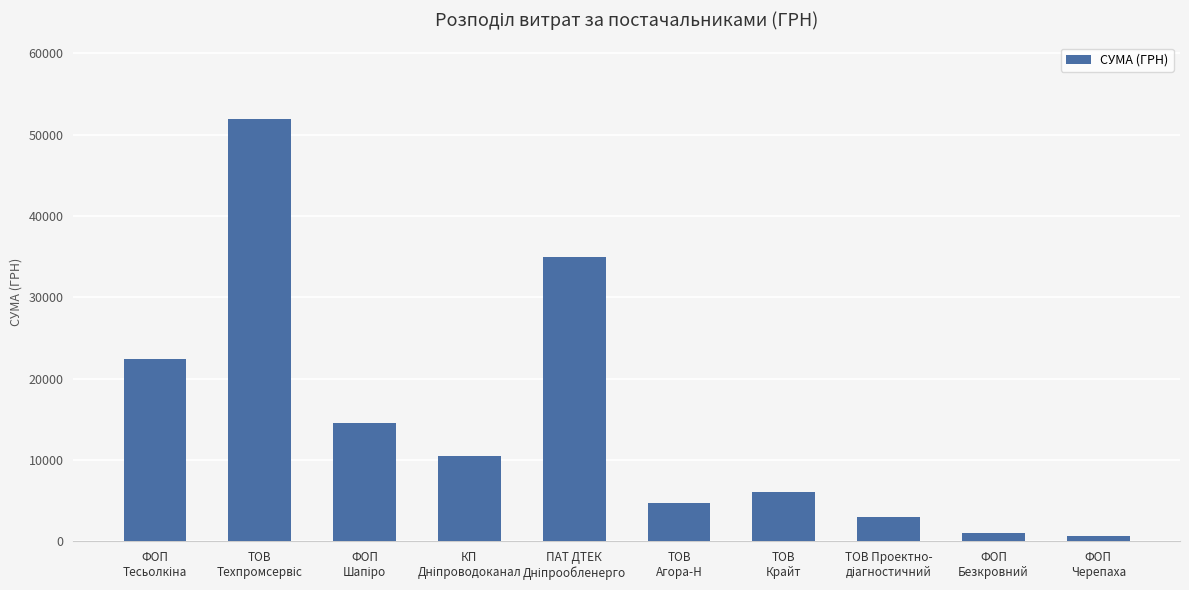

What is the greatest value displayed?

51980.0